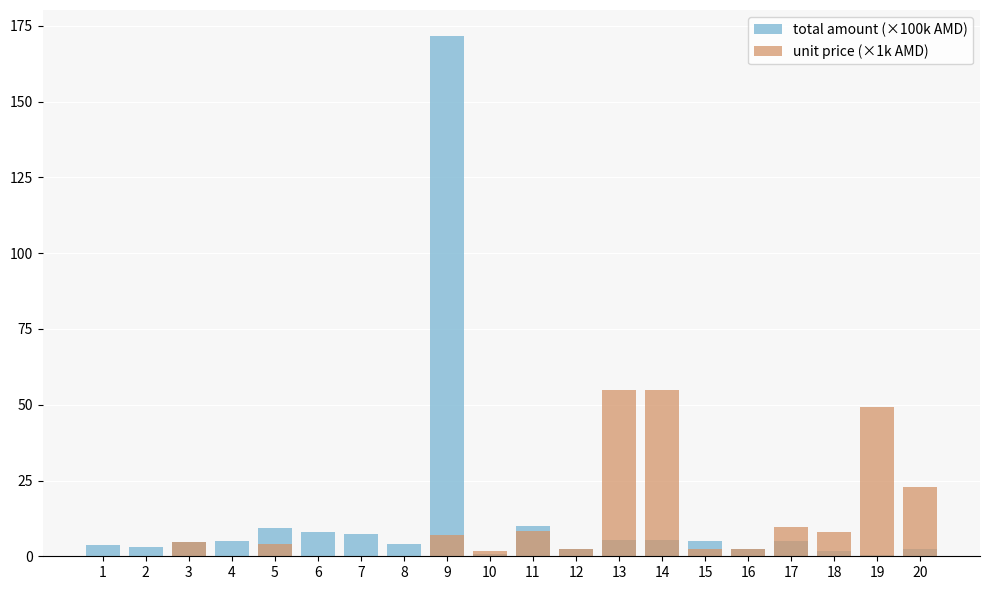

What is the value of the unit price (×1k AMD) bar at the 18th from the left?

8.0